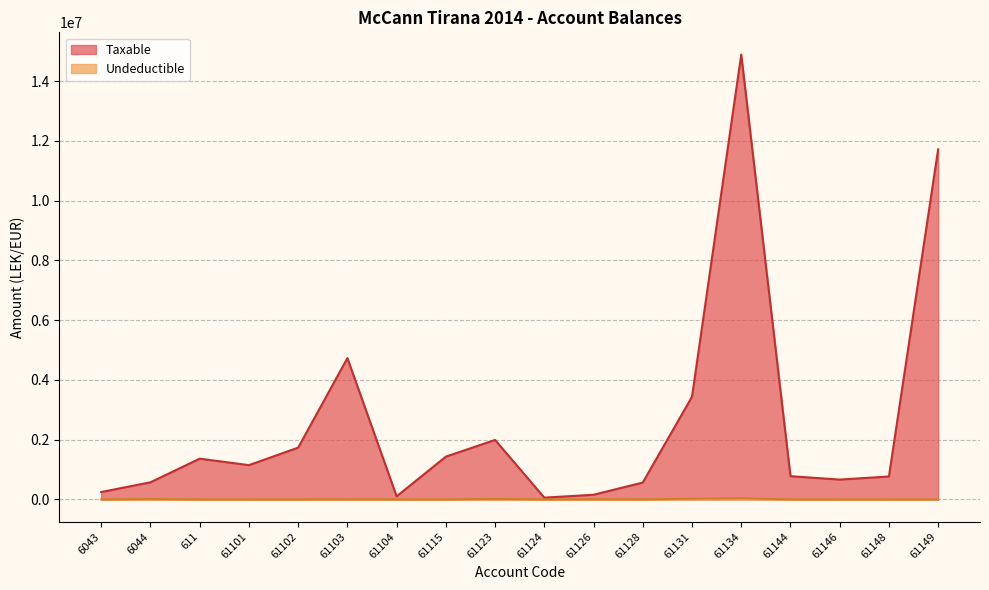

Which series changed the most between 61131 and 61148?

Taxable